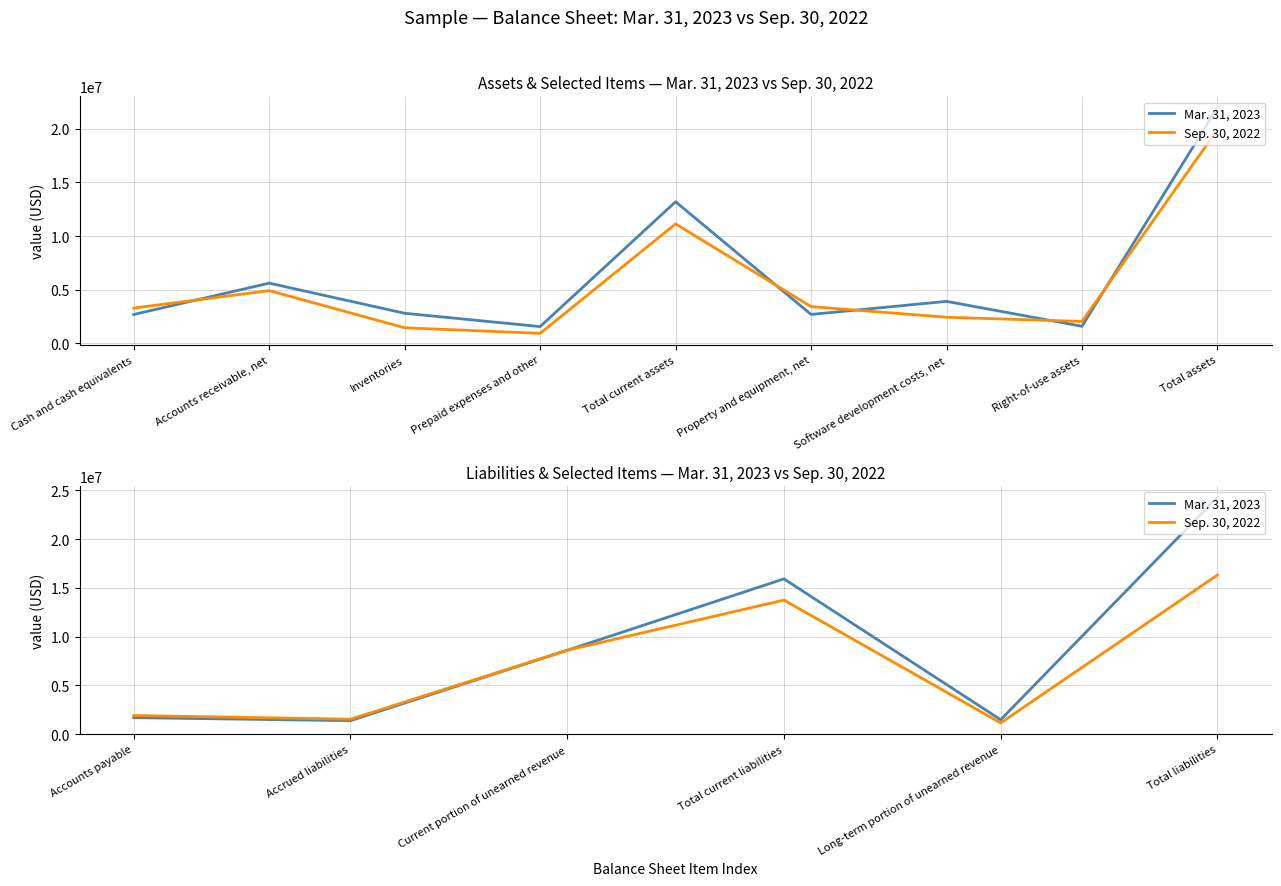

What is the maximum value shown in the chart?

24307000